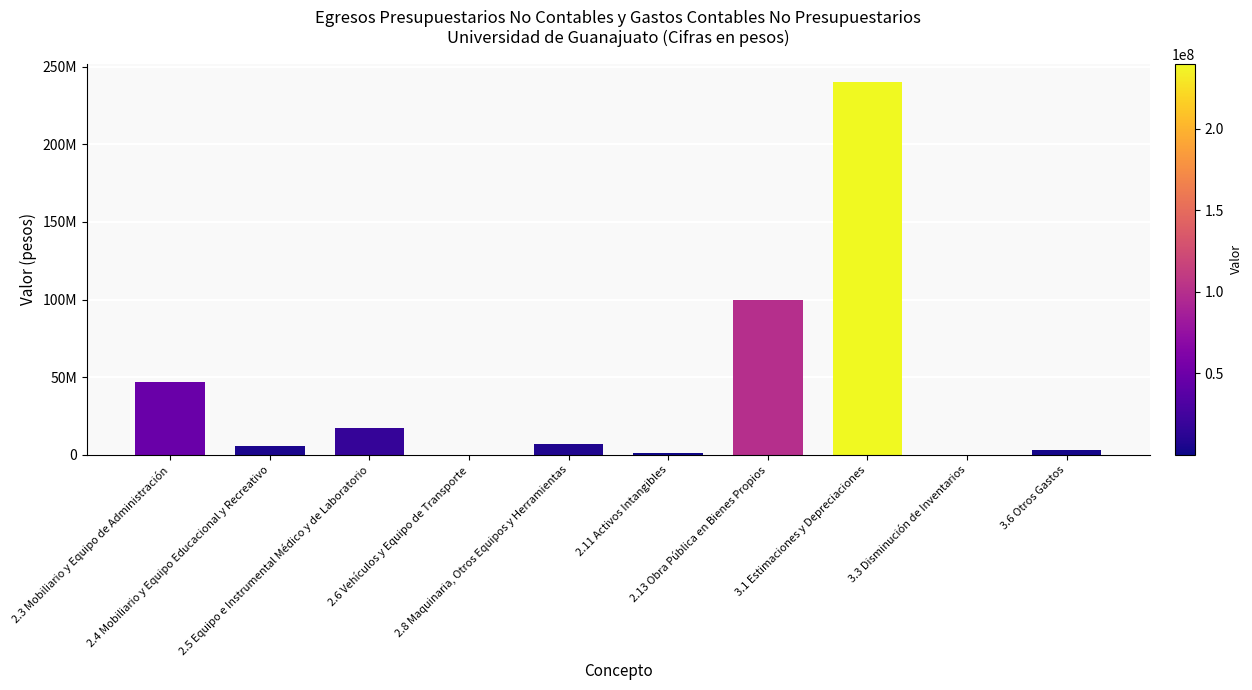

How many data points are above 7149093?

5